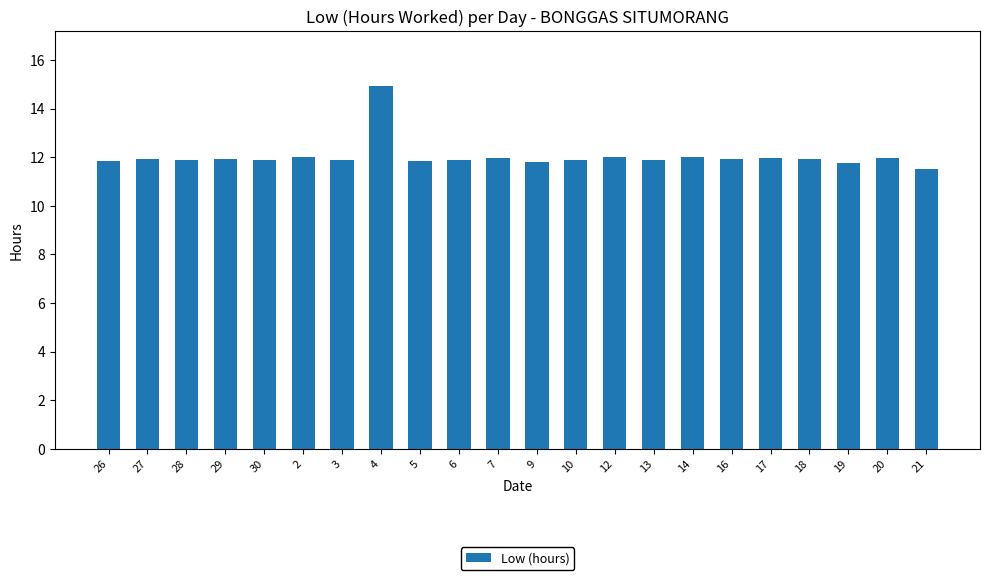

What is the maximum value shown in the chart?

14.9